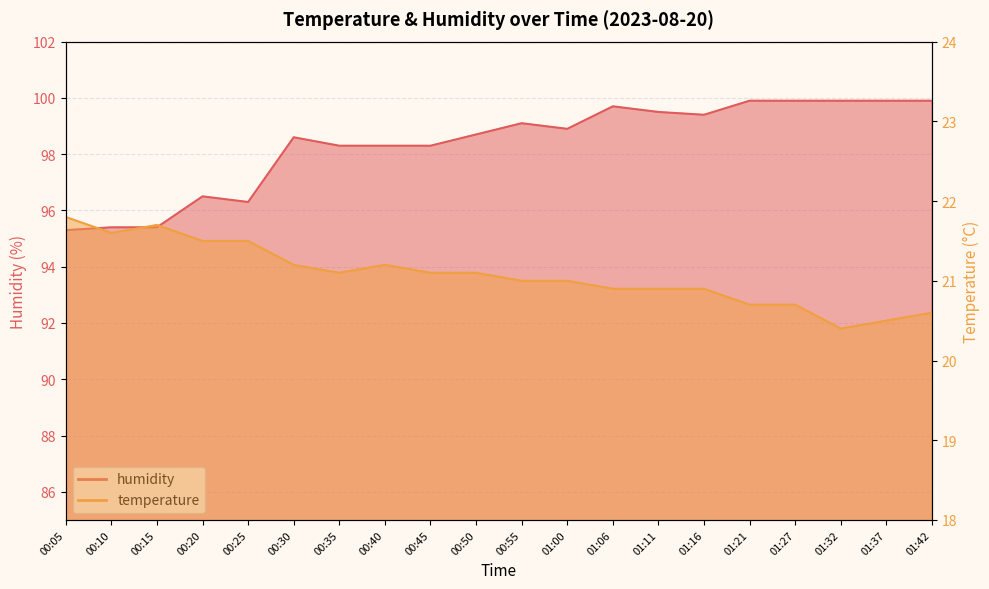

At which label does temperature reach its minimum?

01:32